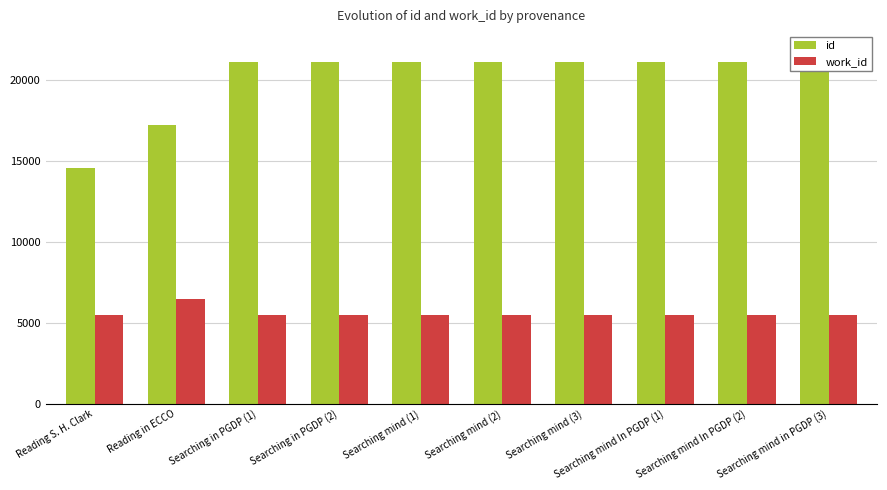

How many bars are there in each group?

2